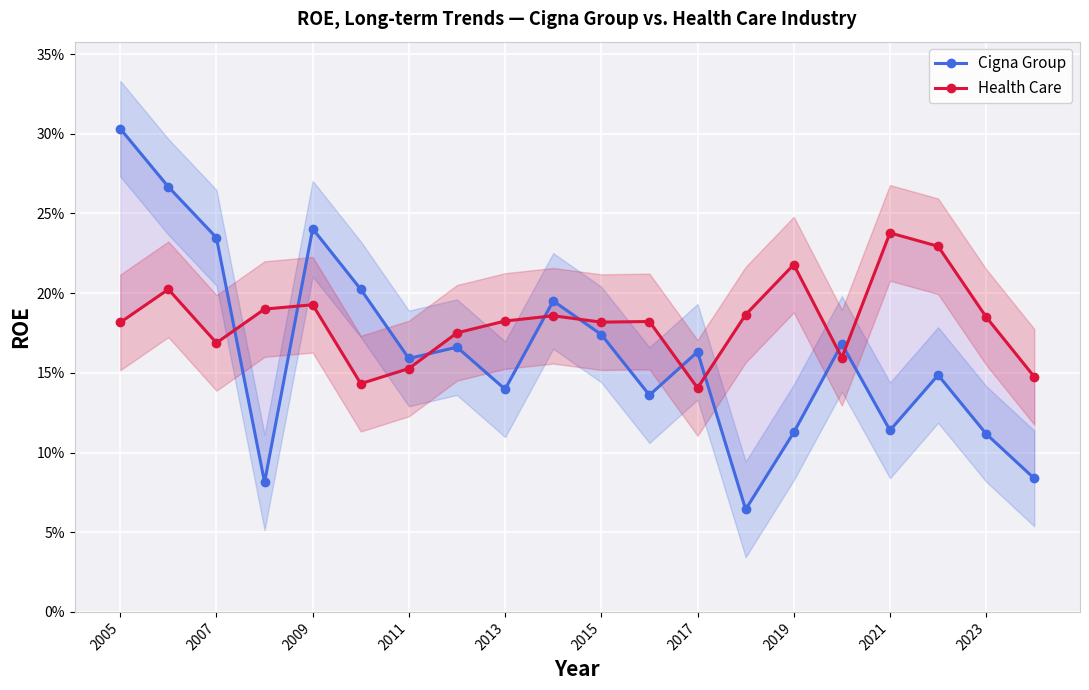

The Cigna Group series shows 0.3 at 2011. True or false?

False